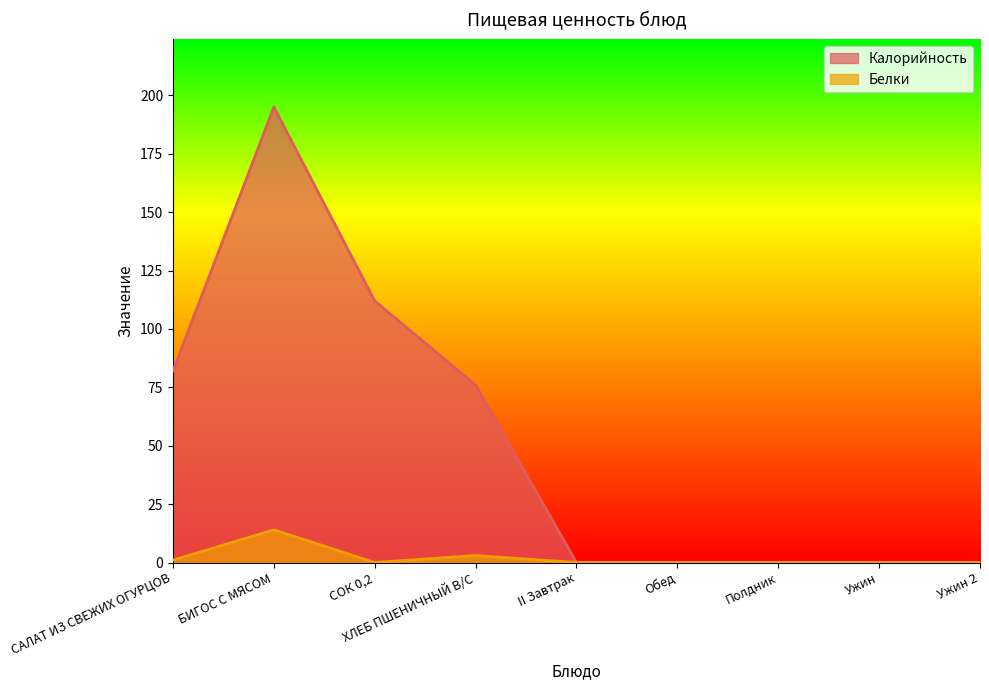

List the labels in order of Калорийность value, largest first.

БИГОС С МЯСОМ, СОК 0,2, САЛАТ ИЗ СВЕЖИХ ОГУРЦОВ, ХЛЕБ ПШЕНИЧНЫЙ В/С, II Завтрак, Обед, Полдник, Ужин, Ужин 2